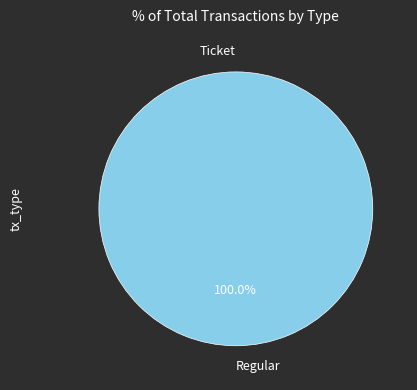

Between Regular and Ticket, which is larger?

Regular